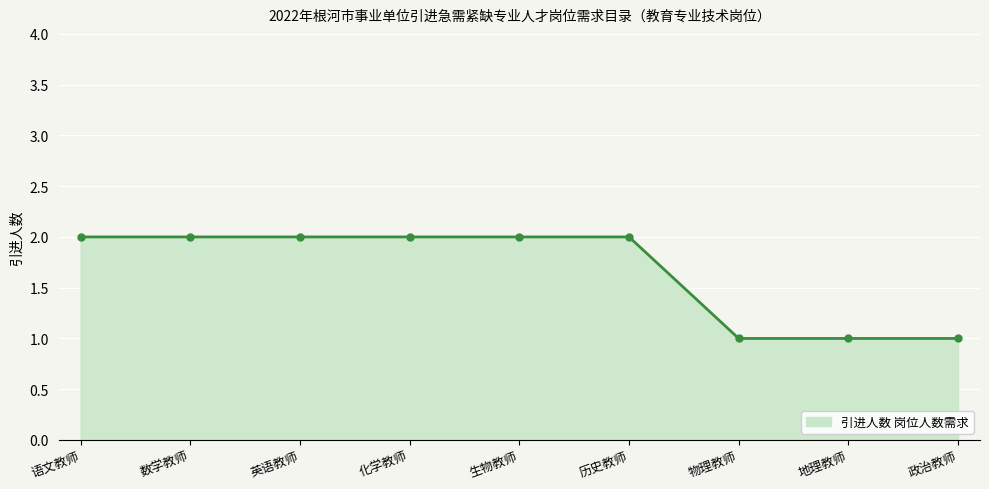

The value at 语文教师 is 3. True or false?

False